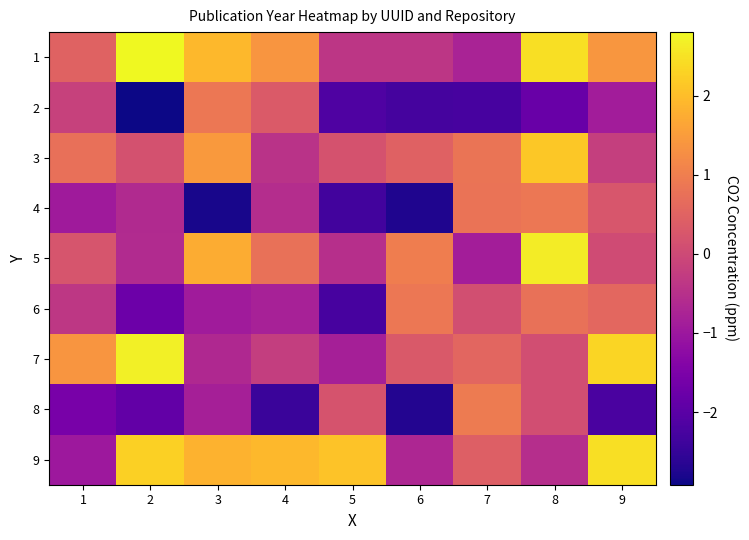

What is the difference between the highest and lowest values at 7?

3.2